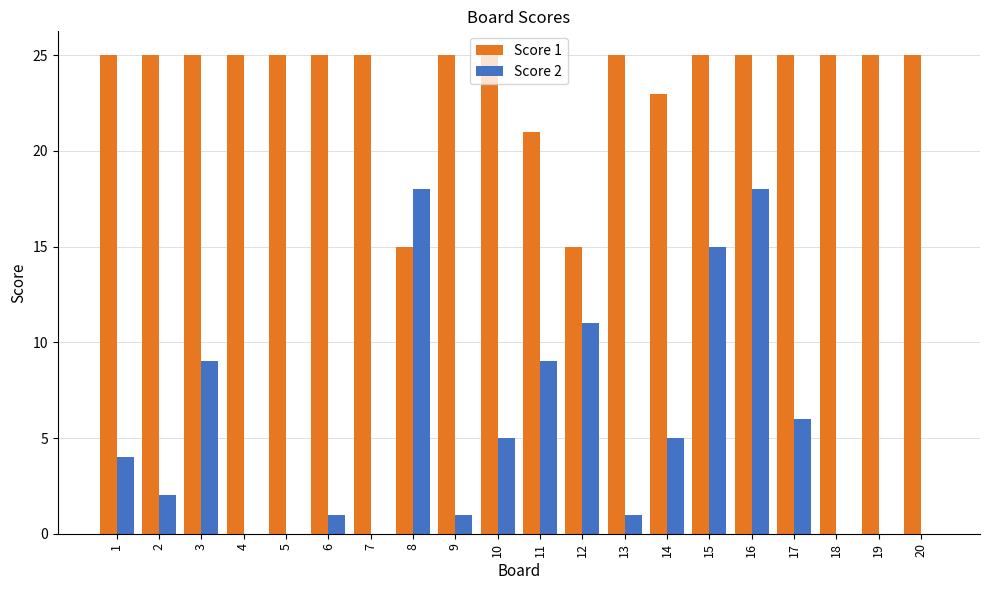

Is it true that Score 2 equals 6 at 17?

True